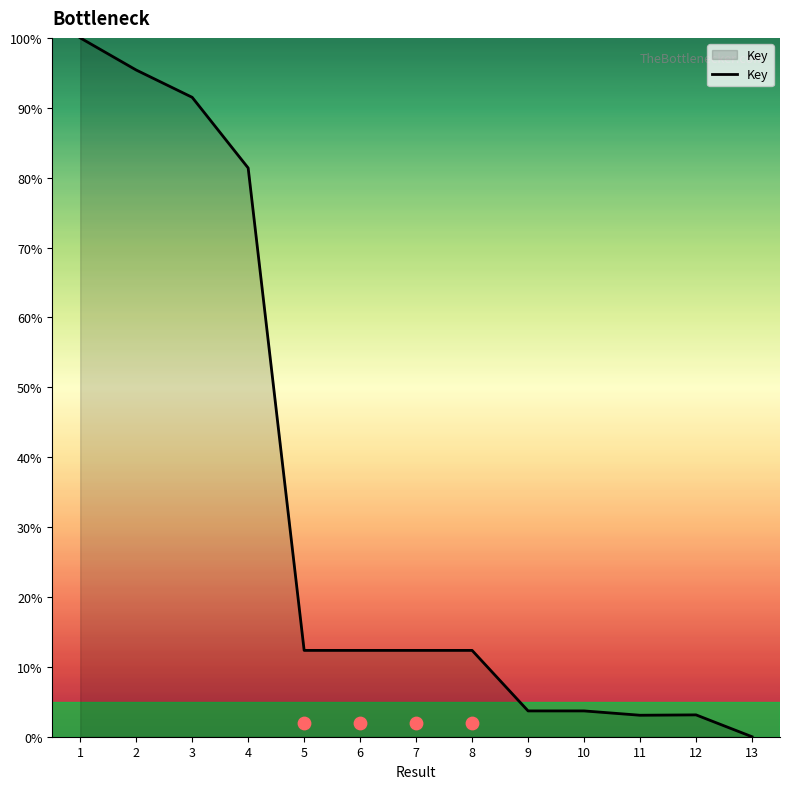

Which has a higher value, 5 or 8?

5